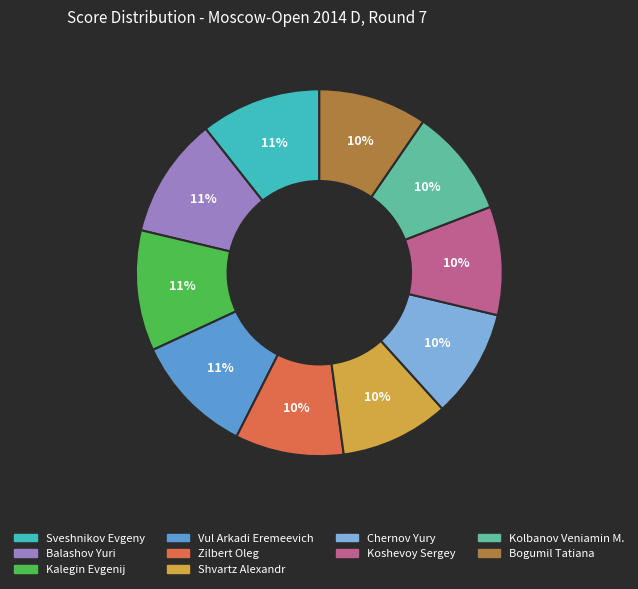

The Balashov Yuri slice represents 1% of the pie. True or false?

False